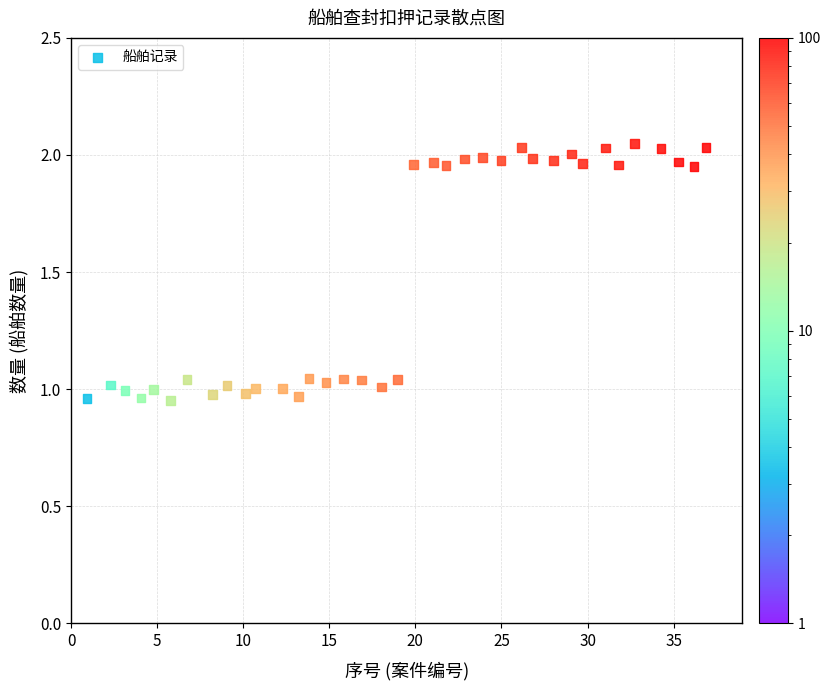

What is the range of X values (max minus min)?

36.0